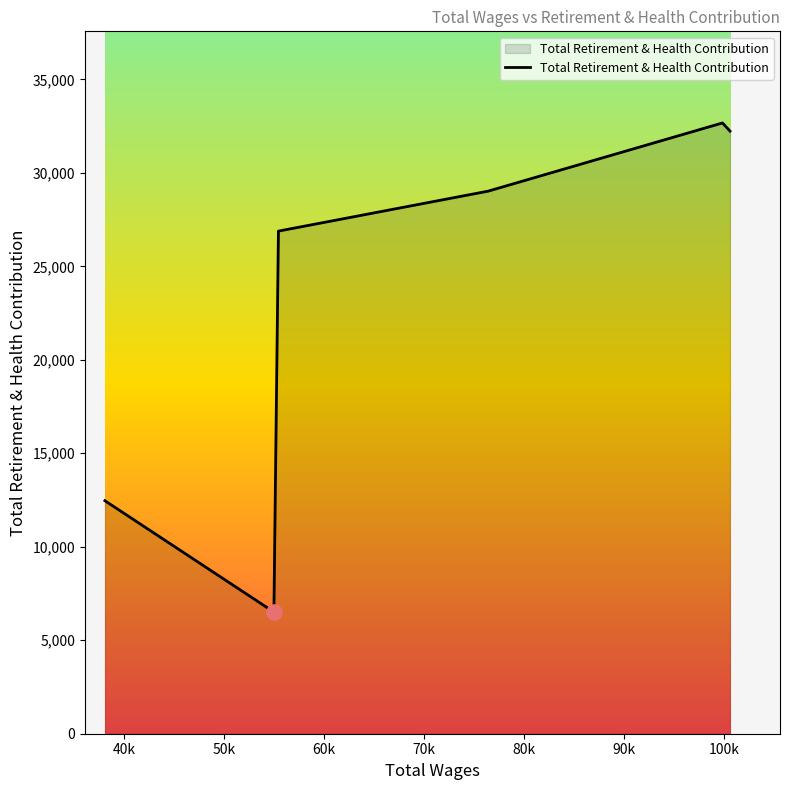

What is the difference between the maximum and second lowest values?

20205